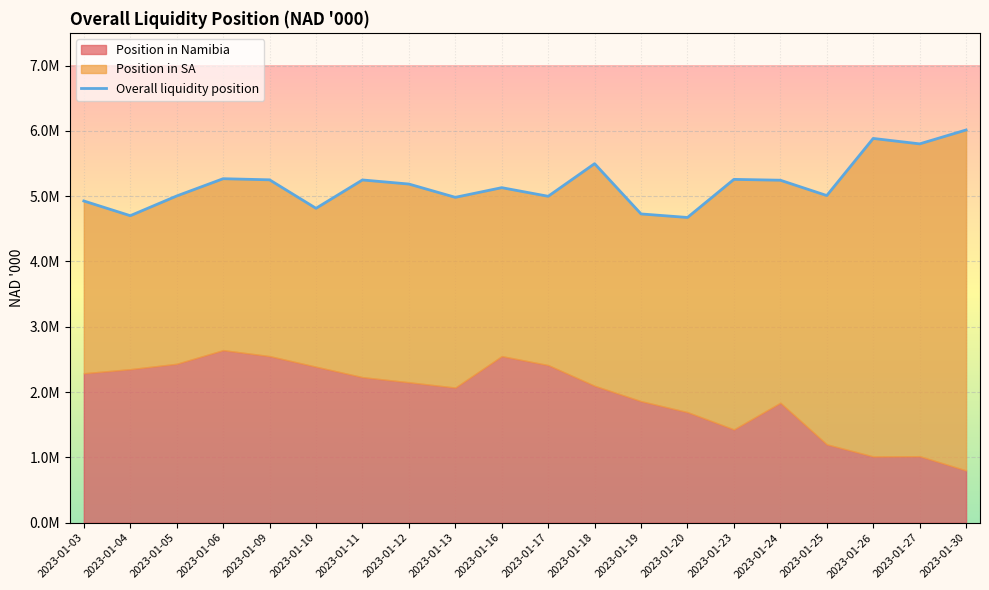

What are all the series names shown in the legend?

Position in Namibia, Position in SA, Overall liquidity position